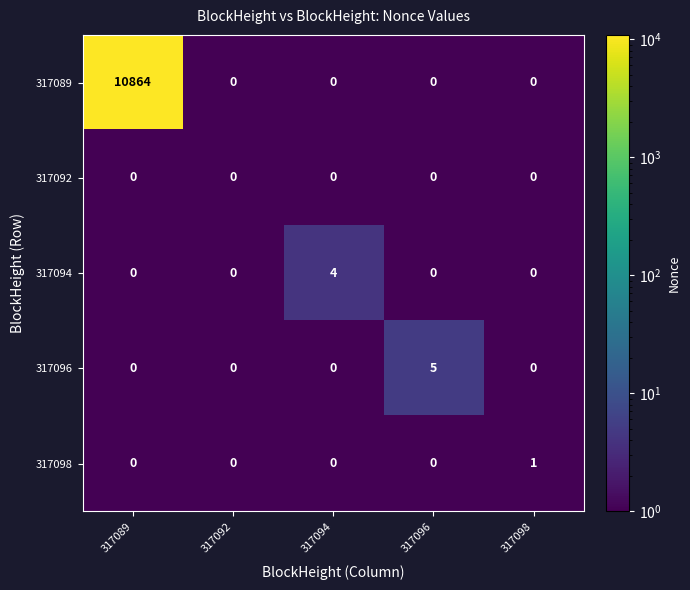

Which series changed the most between 317089 and 317092?

317089